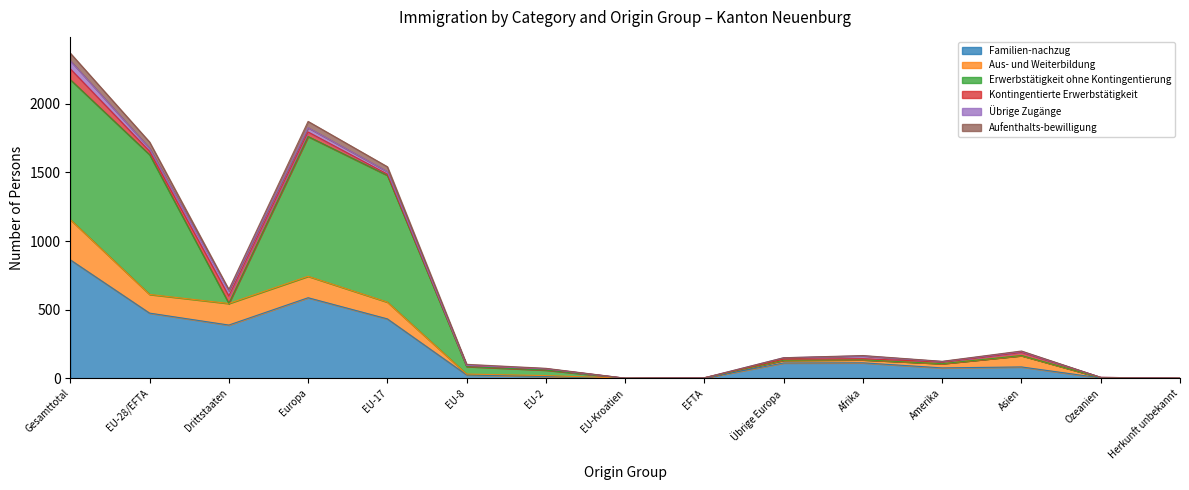

At which category is the sum across all series the highest?

Gesamttotal